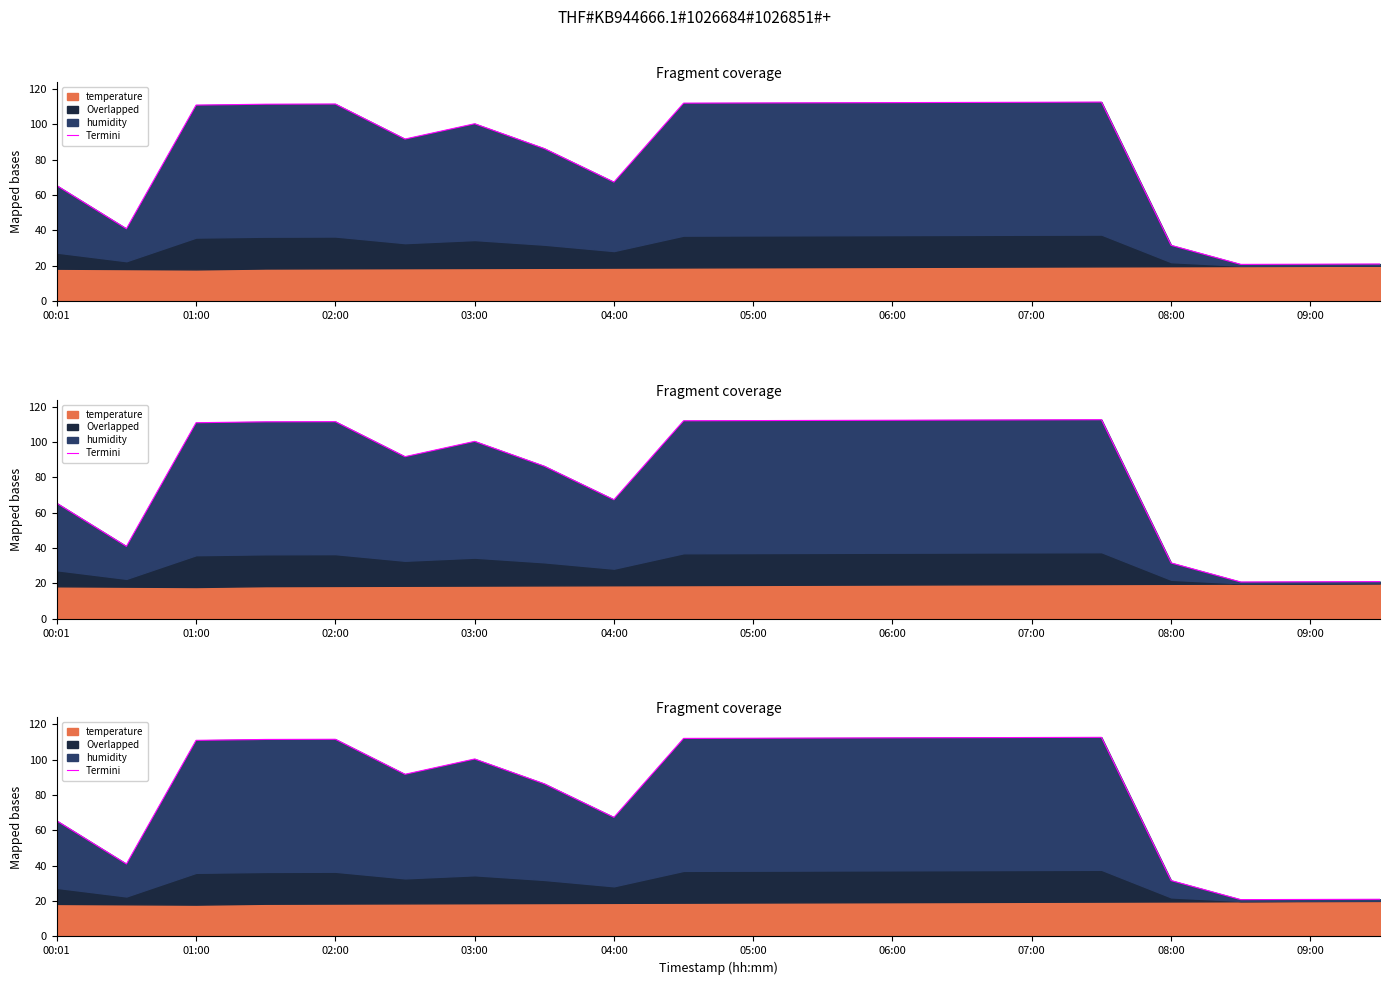

How many lines are shown in the chart?

1